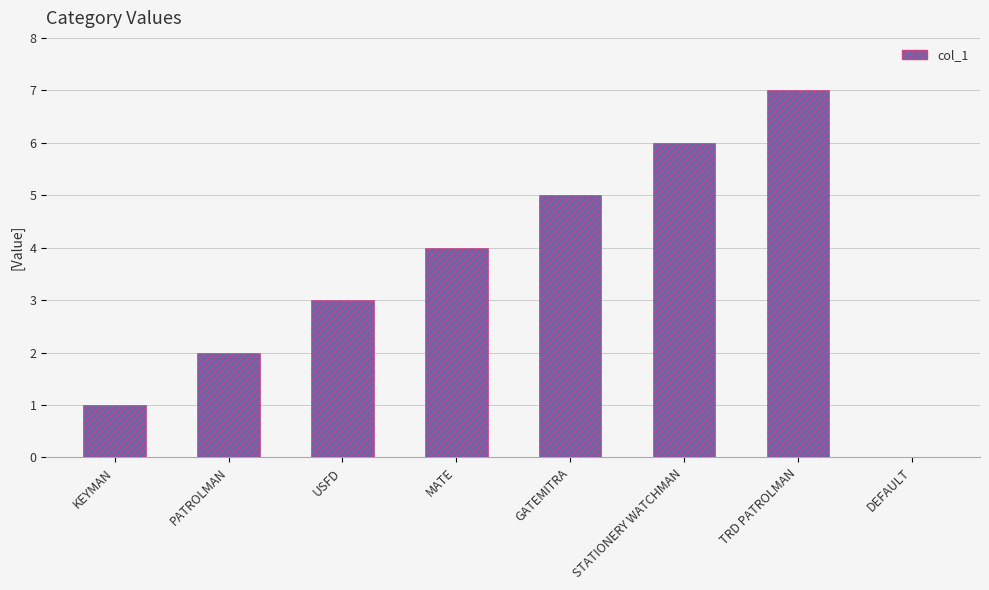

Reading left to right, what are all the values shown in this chart?

KEYMAN=1	PATROLMAN=2	USFD=3	MATE=4	GATEMITRA=5	STATIONERY WATCHMAN=6	TRD PATROLMAN=7	DEFAULT=0